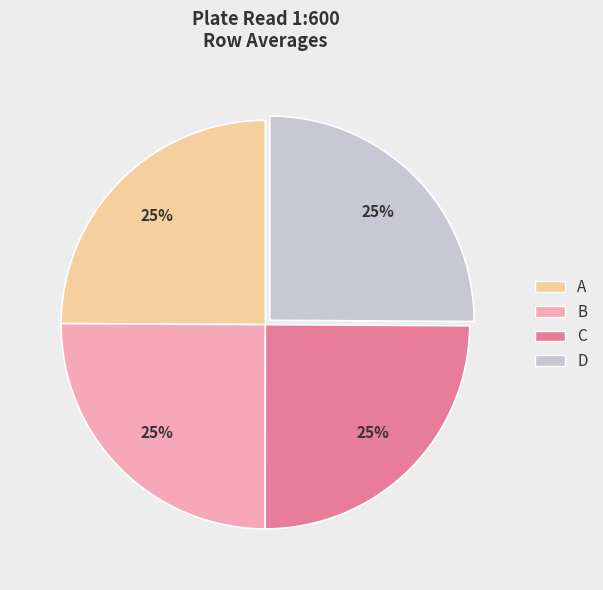

To the nearest percent, what is the average slice percentage?

25%